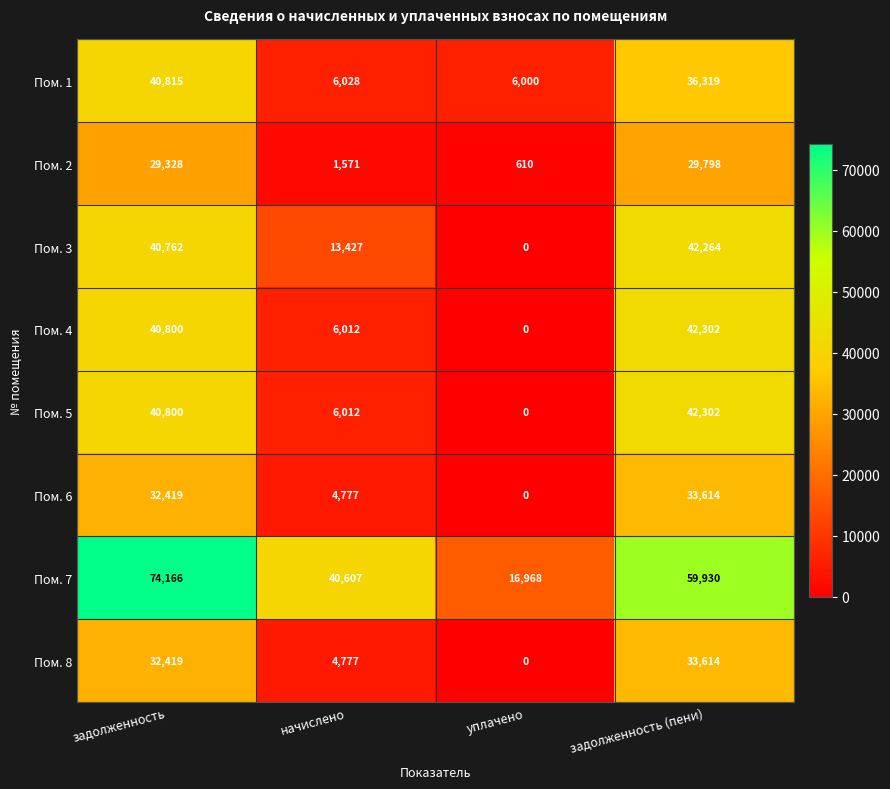

What is the spread (max minus min) of values at начислено?

39036